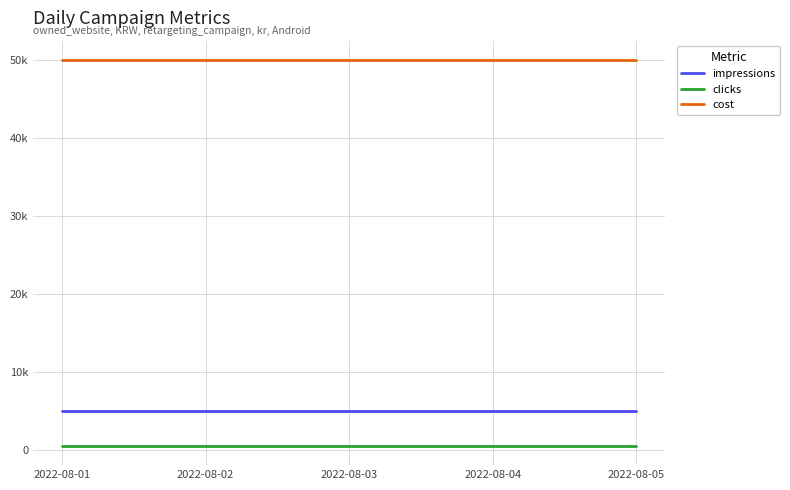

What are all the series names shown in the legend?

impressions, clicks, cost